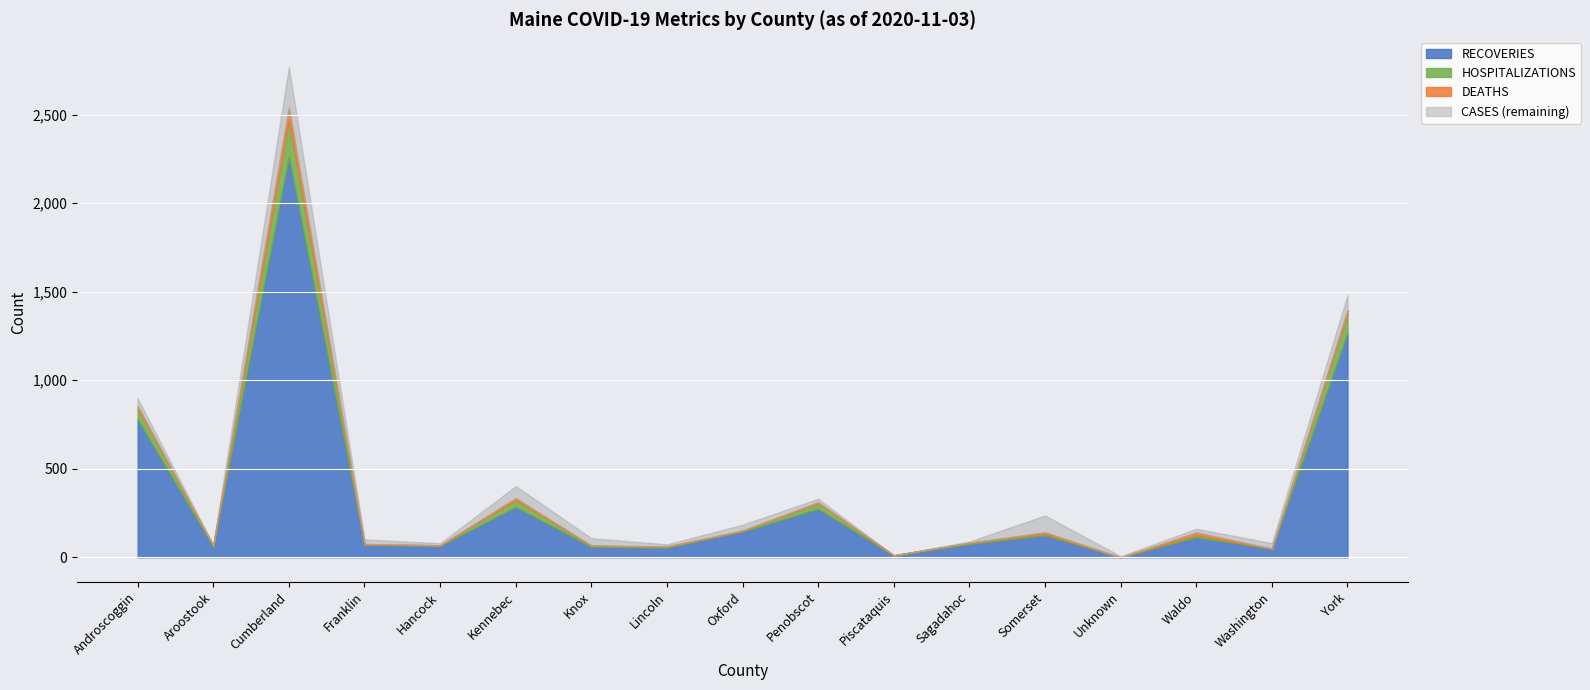

True or false: HOSPITALIZATIONS and DEATHS intersect in this chart.

True